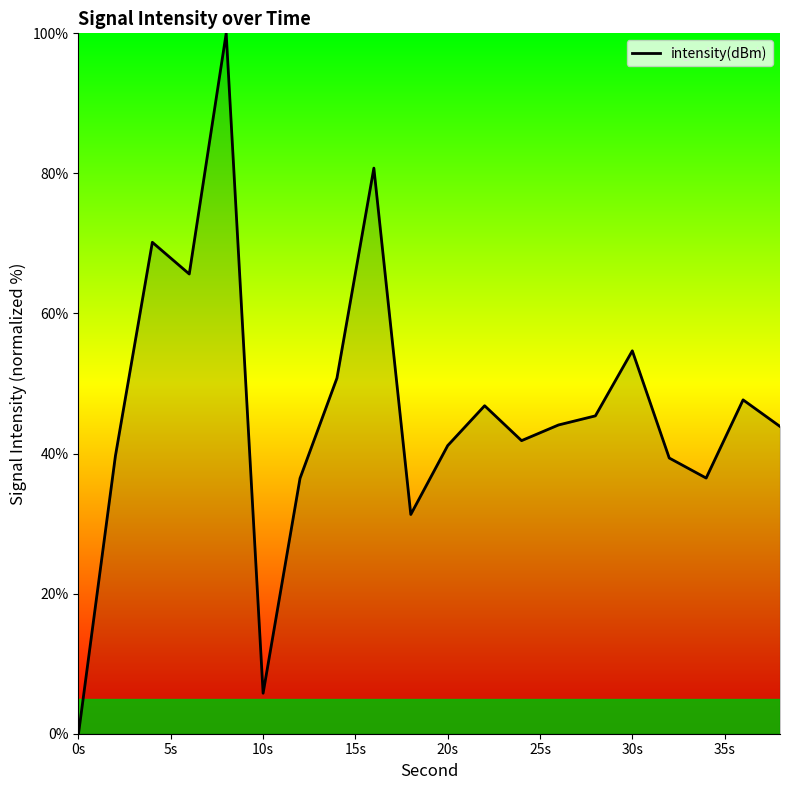

What is the greatest value displayed?

100.0